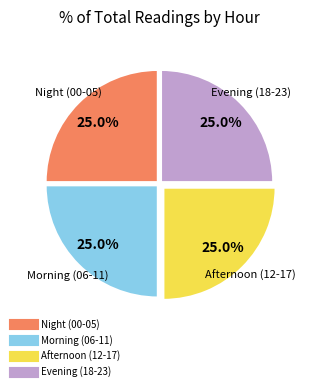

Is there any slice that represents more than half of the pie?

No